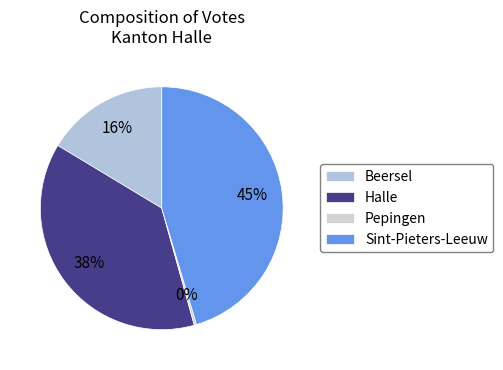

Which has a higher value, Halle or Sint-Pieters-Leeuw?

Sint-Pieters-Leeuw